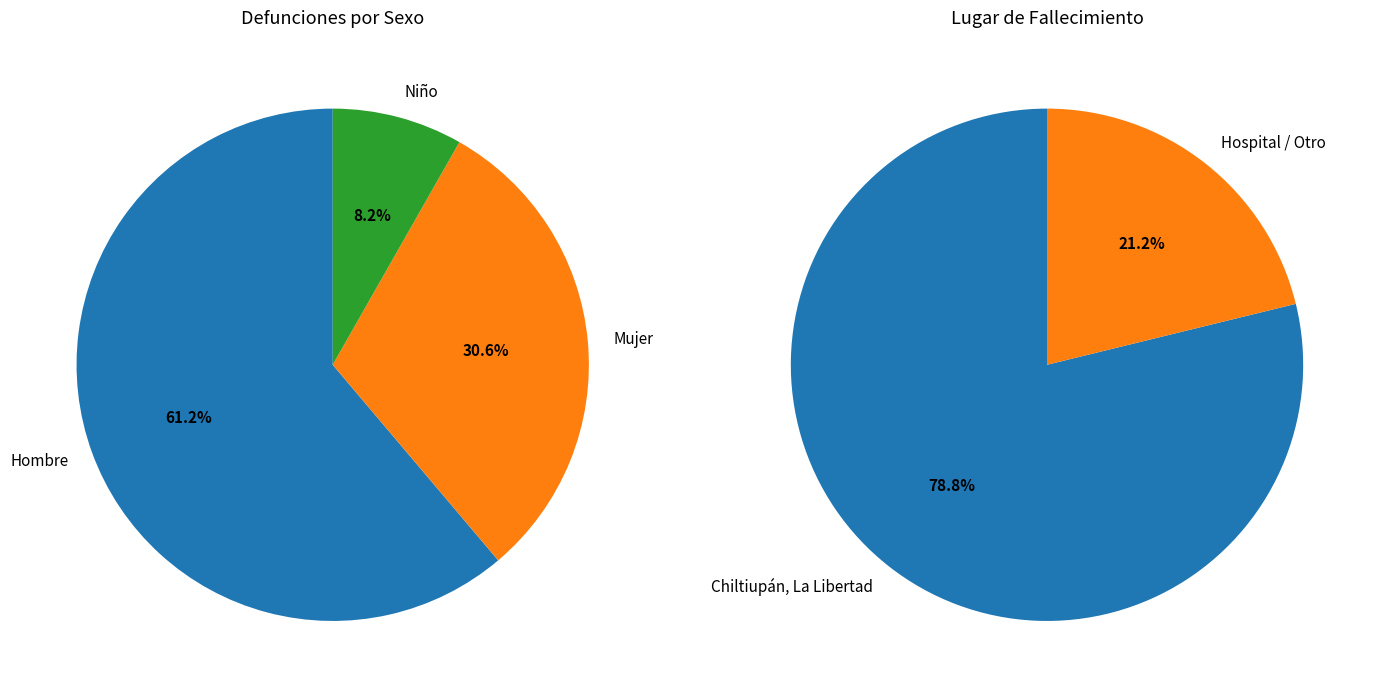

To the nearest percent, what portion does Niño represent?

8%